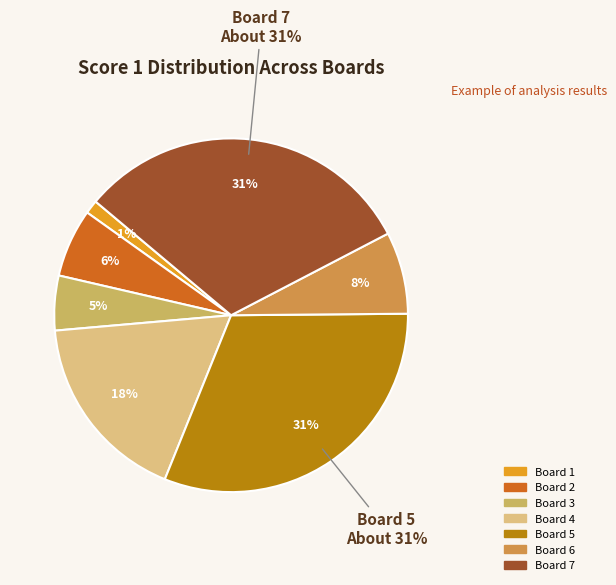

What percentage is the Board 2 slice, to the nearest percent?

6%